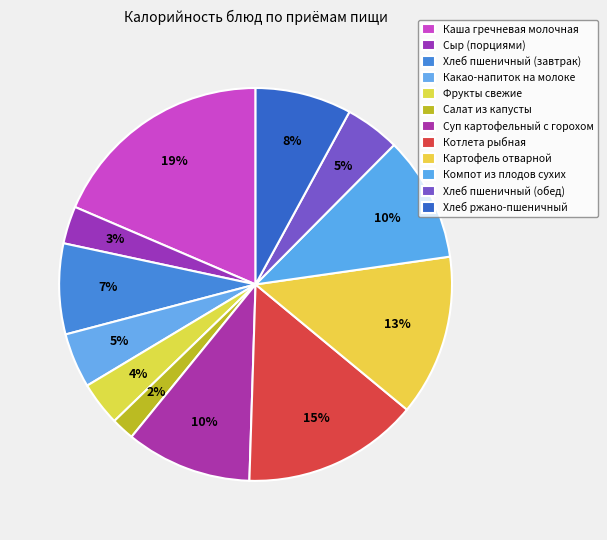

Is Картофель отварной the majority of the pie?

No